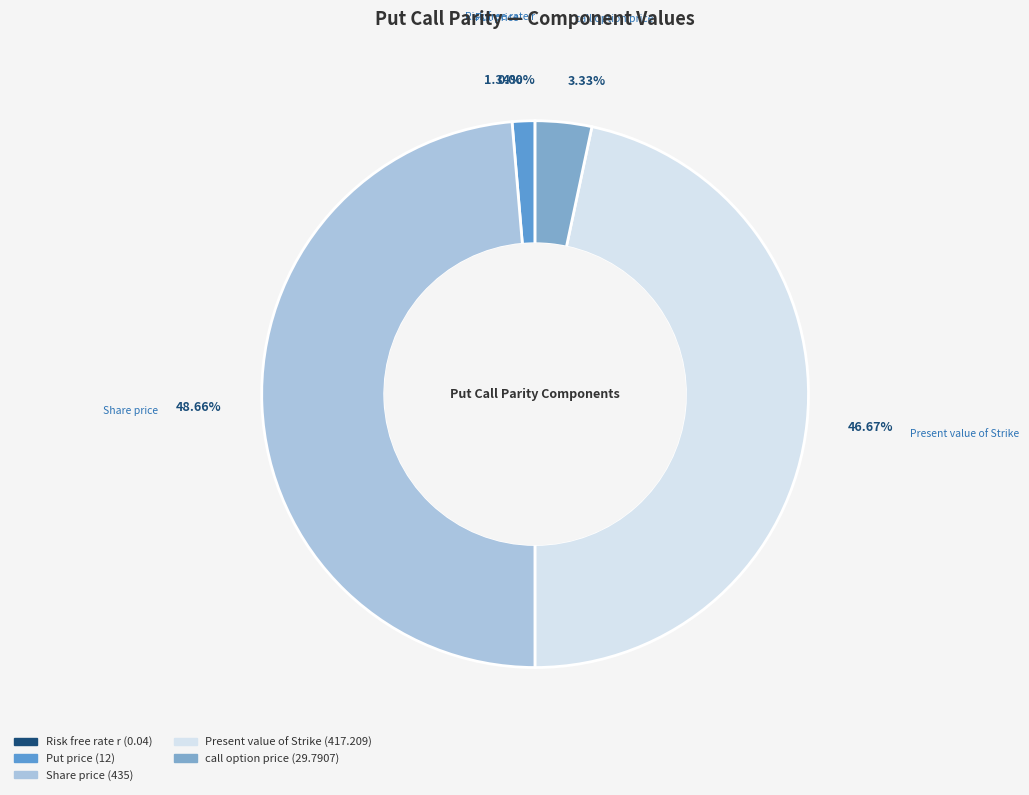

Is there a majority slice in this chart?

No